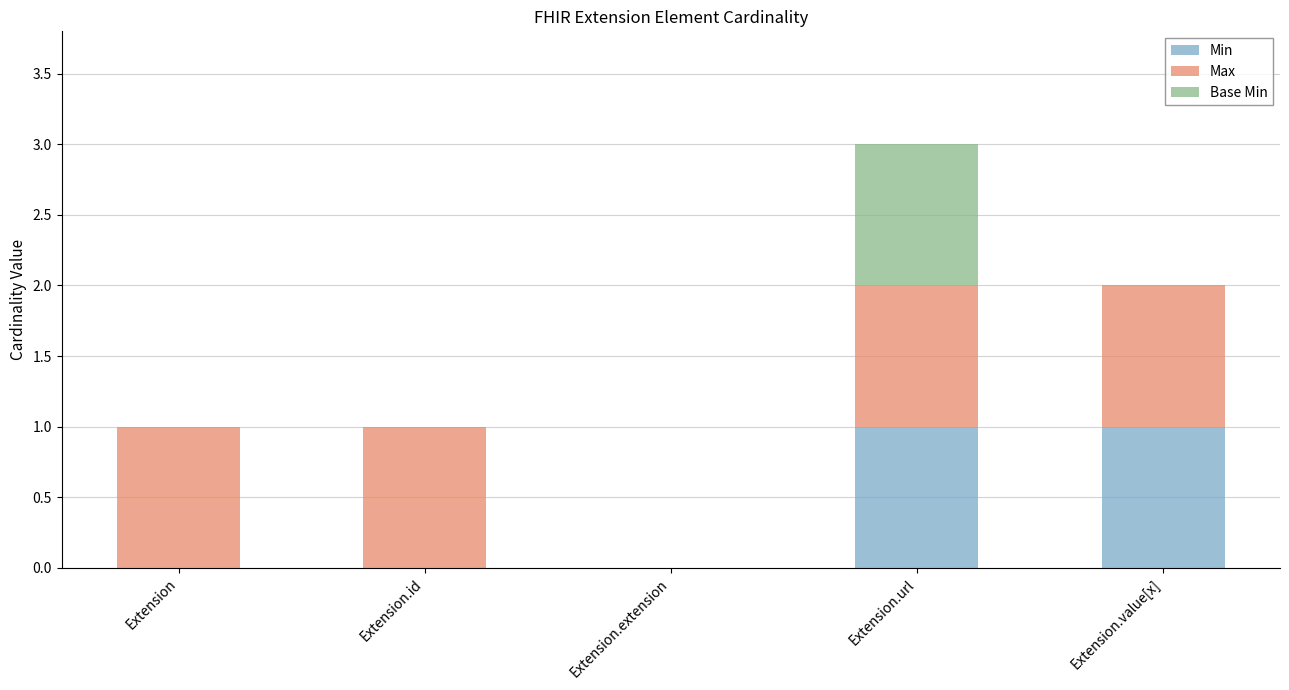

True or false: Min has a value of 1 at Extension.value[x].

True